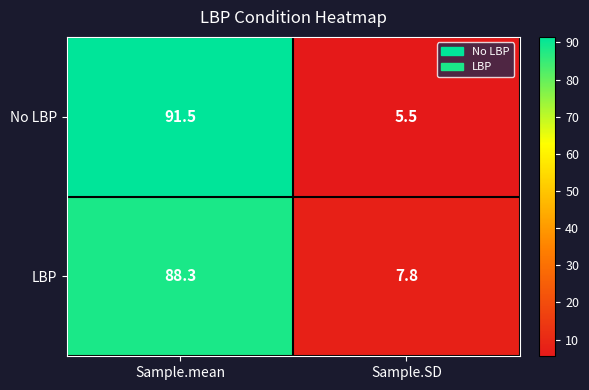

True or false: LBP has a value of 88.3 at Sample.mean.

True